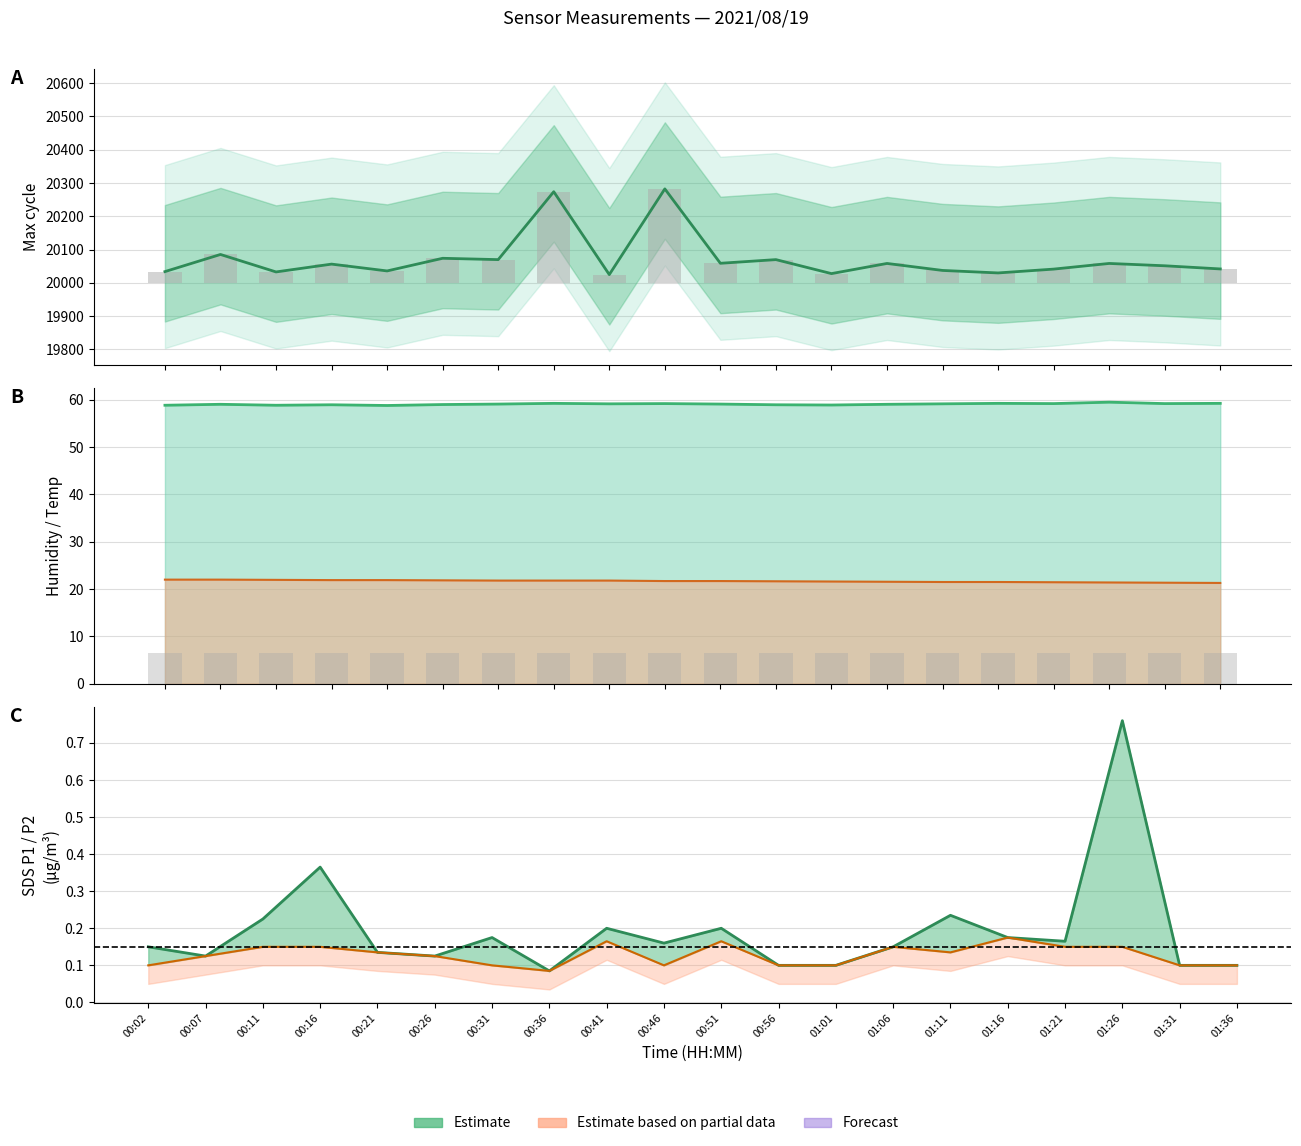

Rank the series by their maximum value, from lowest to highest.

SDS_P2, SDS_P1, Temp, Min_cycle, Humidity, Max_cycle